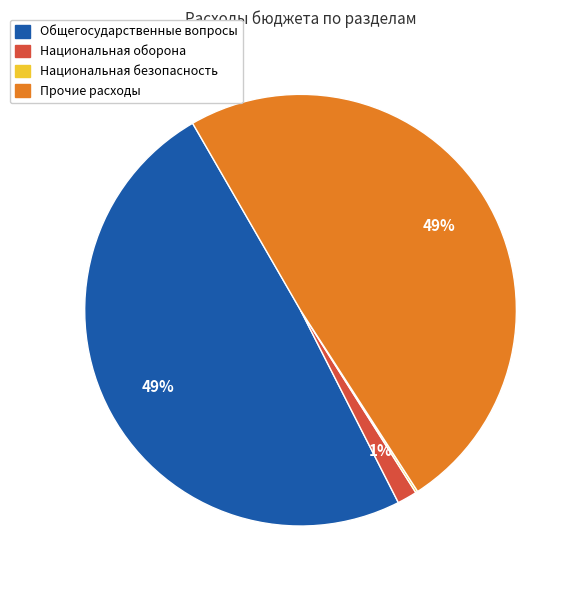

To the nearest percent, what is the average slice percentage?

25%